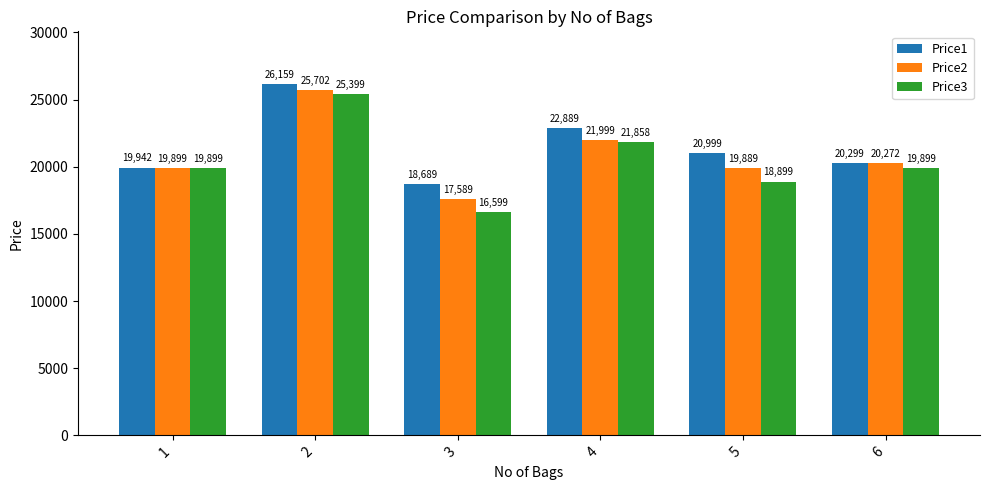

How many values in the Price1 series are below 20999?

3